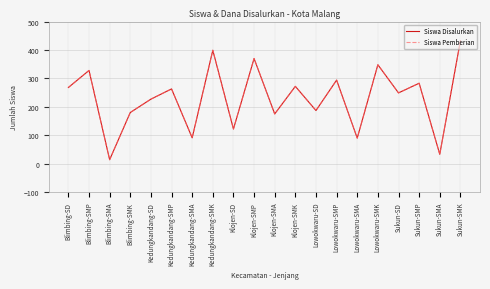

List the labels in order of Siswa Disalurkan value, largest first.

Sukun-SMK, Kedungkandang-SMK, Klojen-SMP, Lowokwaru-SMK, Blimbing-SMP, Lowokwaru-SMP, Sukun-SMP, Klojen-SMK, Blimbing-SD, Kedungkandang-SMP, Sukun-SD, Kedungkandang-SD, Lowokwaru-SD, Blimbing-SMK, Klojen-SMA, Klojen-SD, Kedungkandang-SMA, Lowokwaru-SMA, Sukun-SMA, Blimbing-SMA